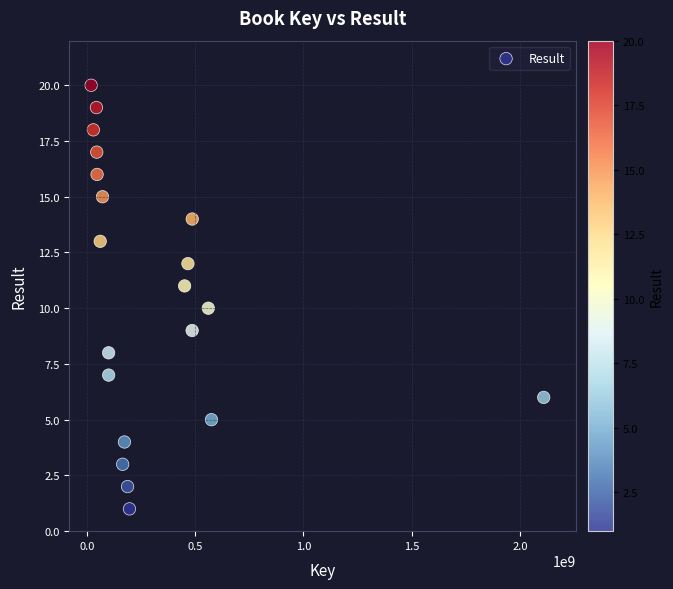

What is the range of Y values (max minus min)?

19